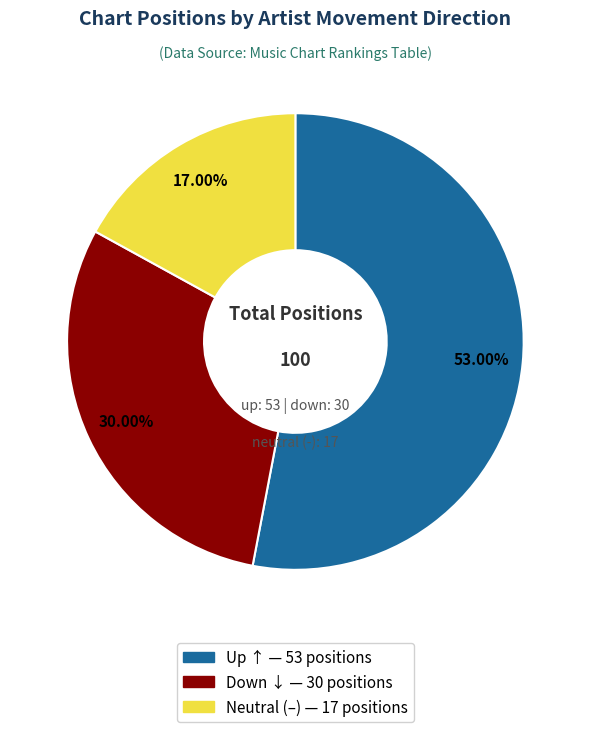

Is there any slice that represents more than half of the pie?

Yes